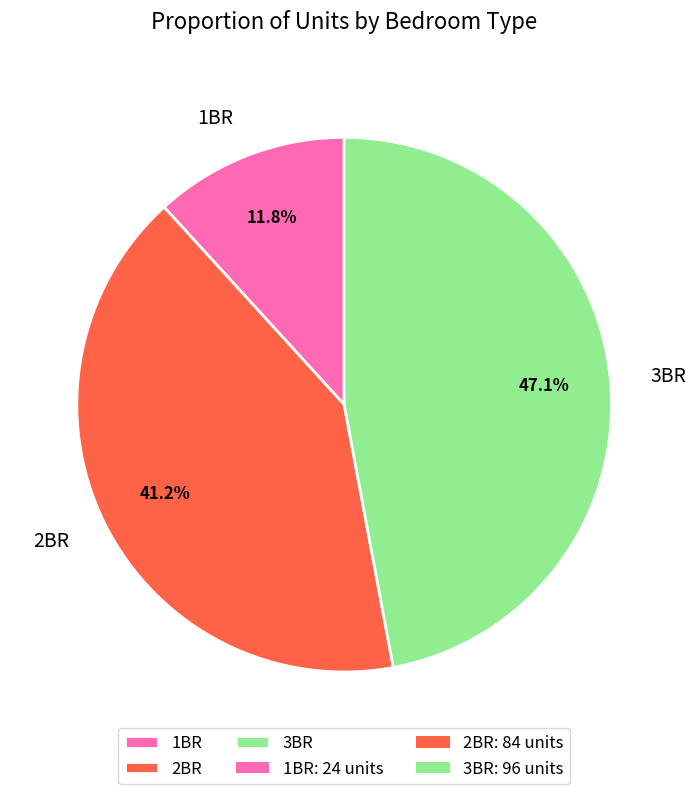

Rank the categories by value from highest to lowest.

3BR, 2BR, 1BR